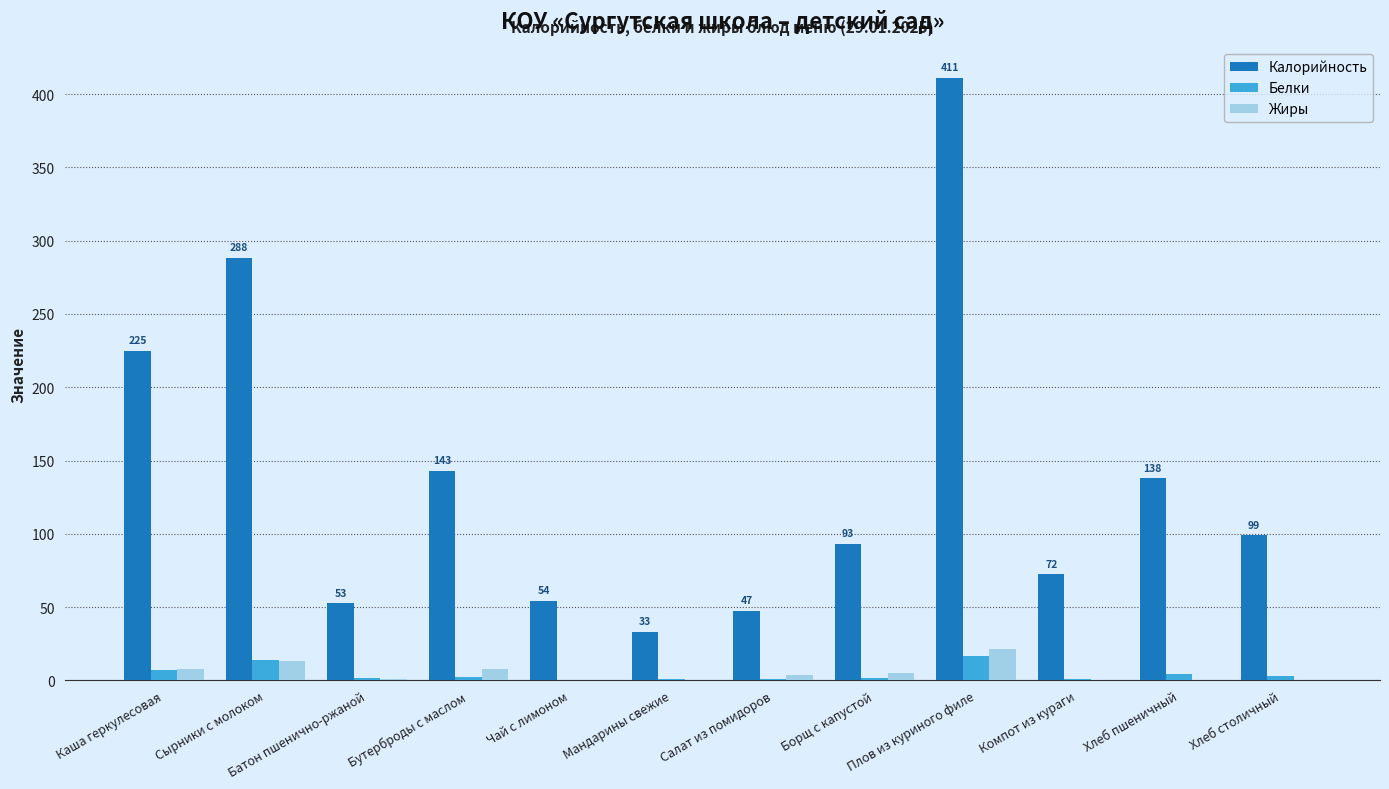

The value of Калорийность at Хлеб столичный is 98.9. True or false?

True